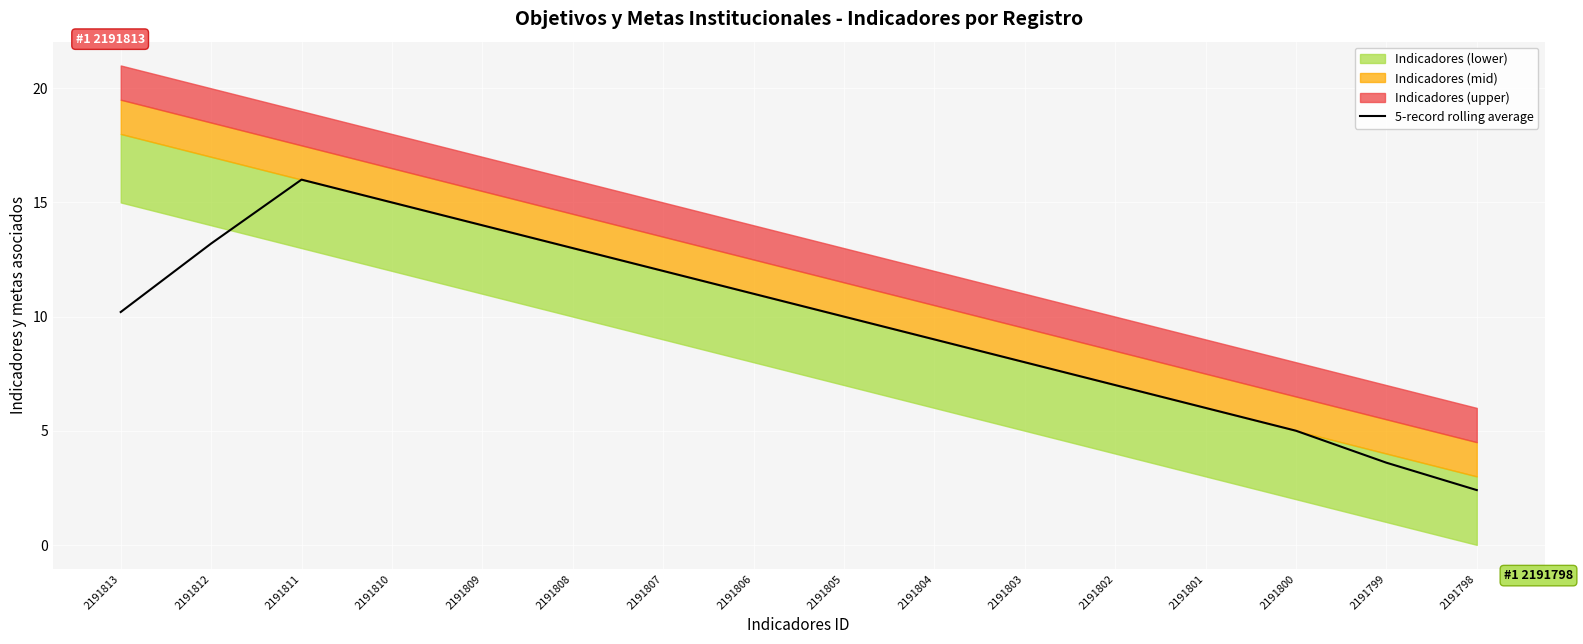

The 5-record rolling average series shows 13.2 at 2191812. True or false?

True